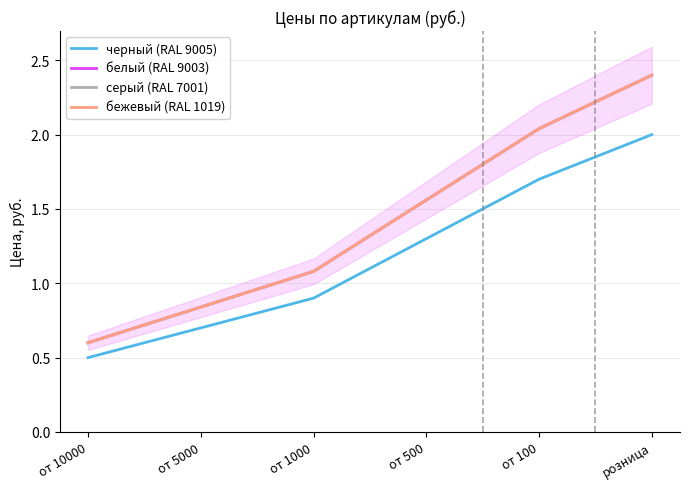

How many values in the белый (RAL 9003) series exceed 1?

4